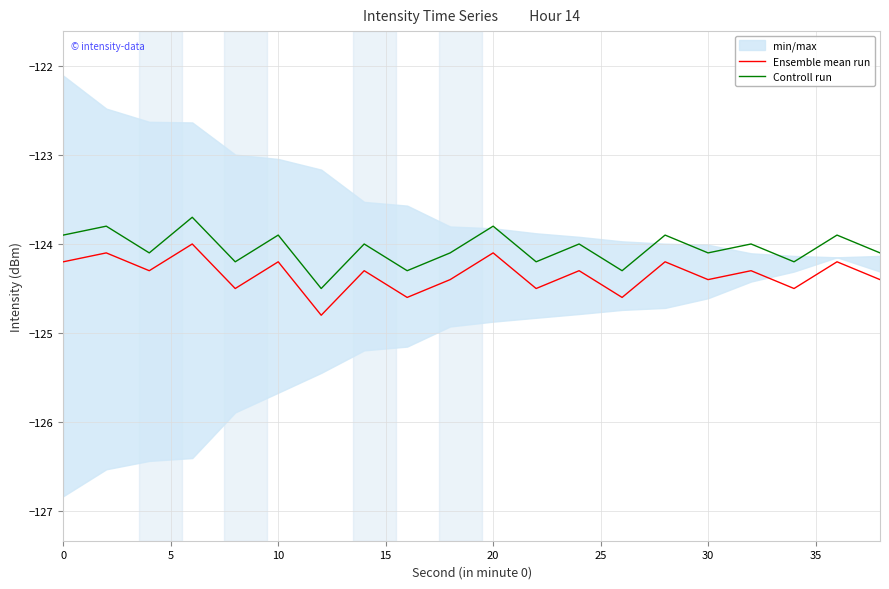

Does the chart have visible grid lines?

Yes